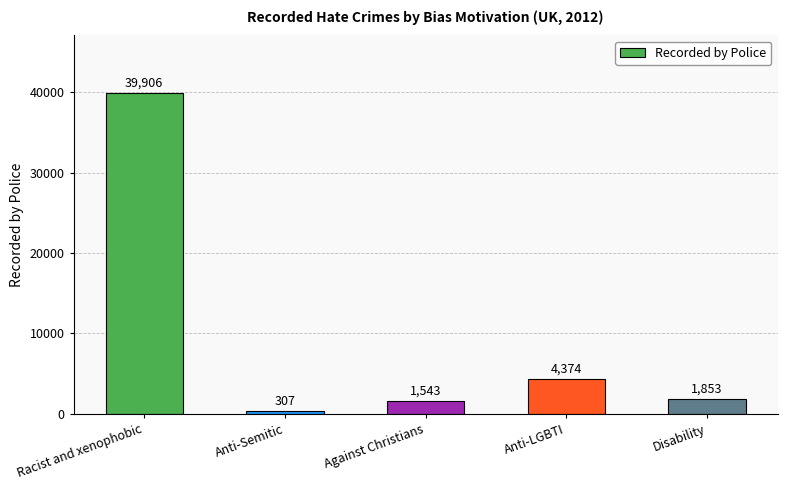

How many bars are there in total?

5